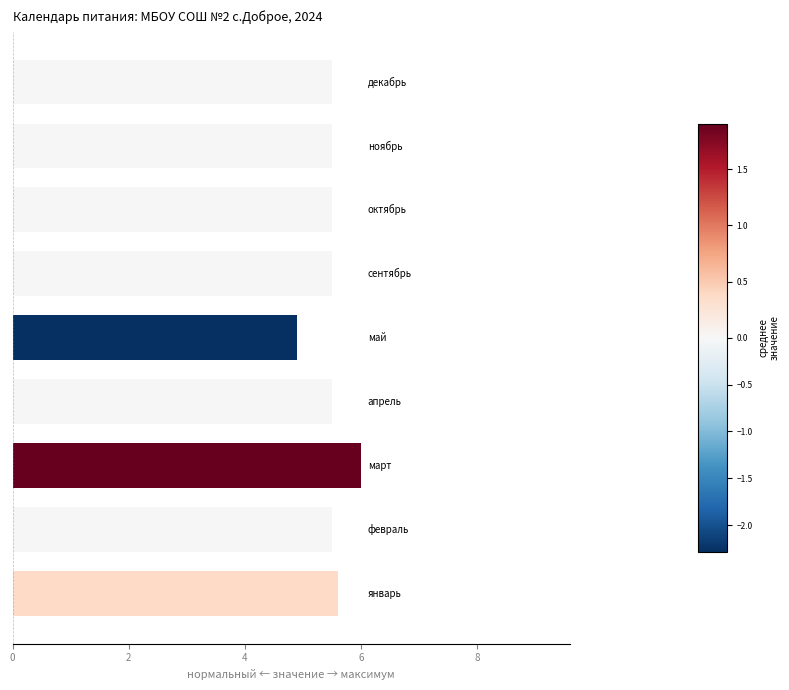

What is the sum of all values?

49.5